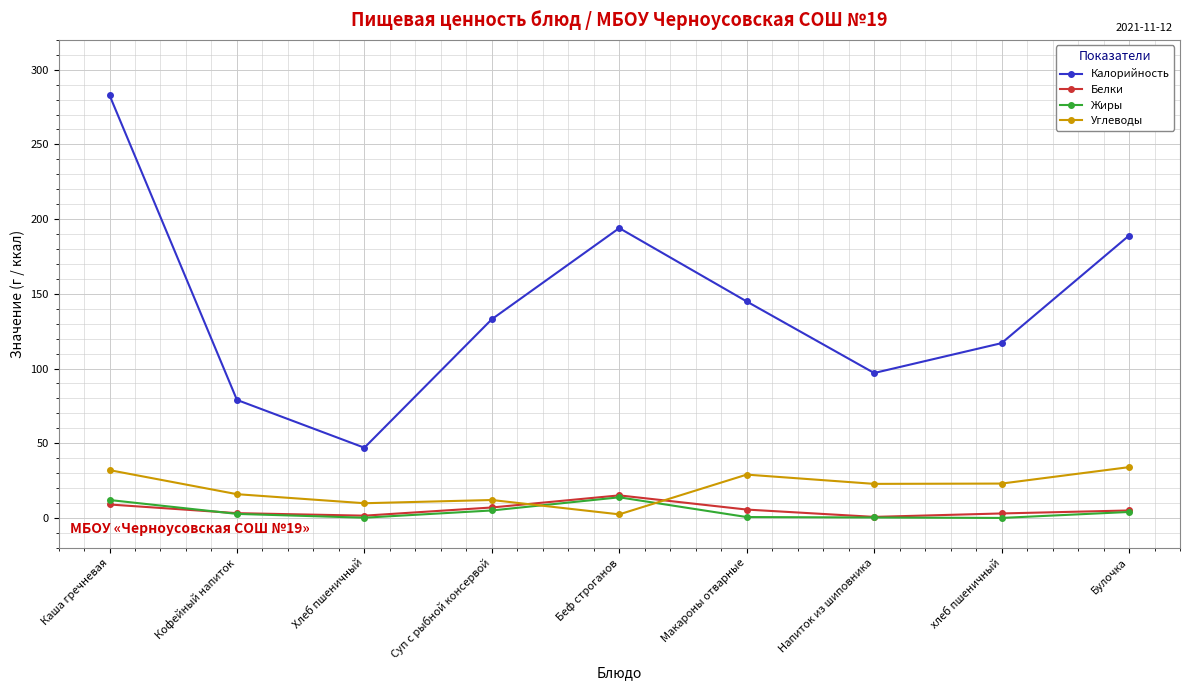

True or false: Жиры and Калорийность intersect in this chart.

False